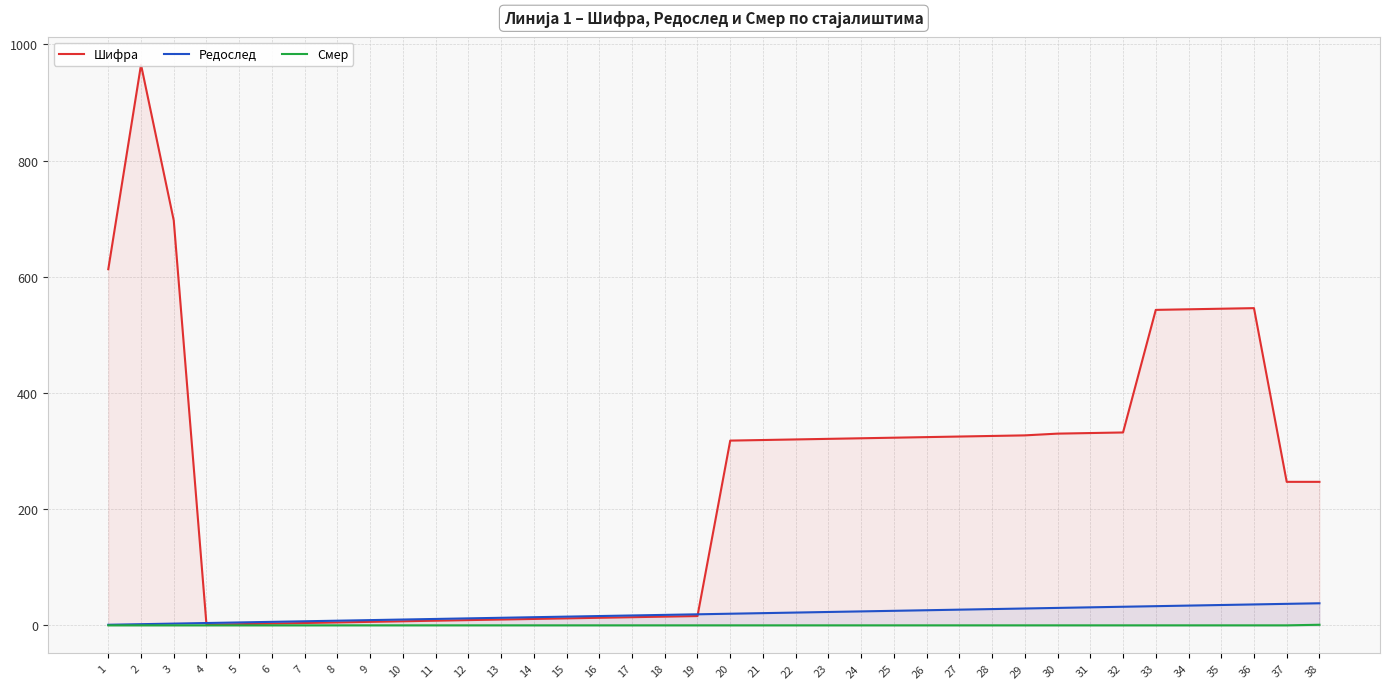

Reading left to right, transcribe all the data shown in this chart.

Шифра: 613	965	697	1	2	3	4	5	6	7	8	9	10	11	12	13	14	15	16	318	319	320	321	322	323	324	325	326	327	330	331	332	543	544	545	546	247	247
Редослед: 1	2	3	4	5	6	7	8	9	10	11	12	13	14	15	16	17	18	19	20	21	22	23	24	25	26	27	28	29	30	31	32	33	34	35	36	37	38
Смер: 0	0	0	0	0	0	0	0	0	0	0	0	0	0	0	0	0	0	0	0	0	0	0	0	0	0	0	0	0	0	0	0	0	0	0	0	0	1